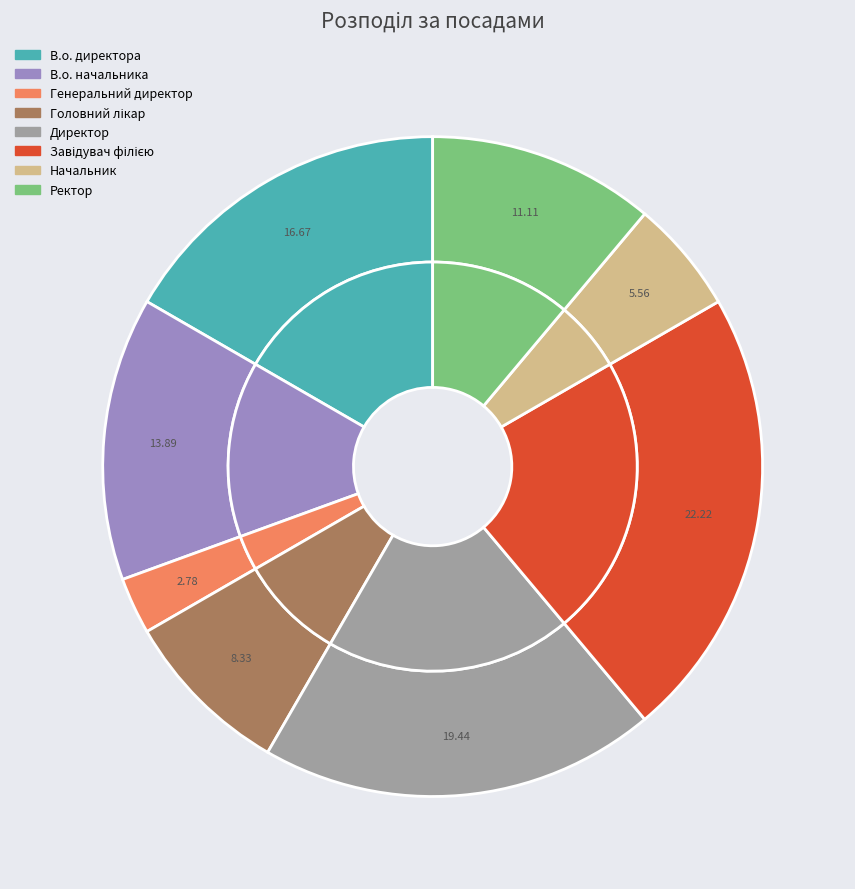

Count the number of slices in the pie.

8